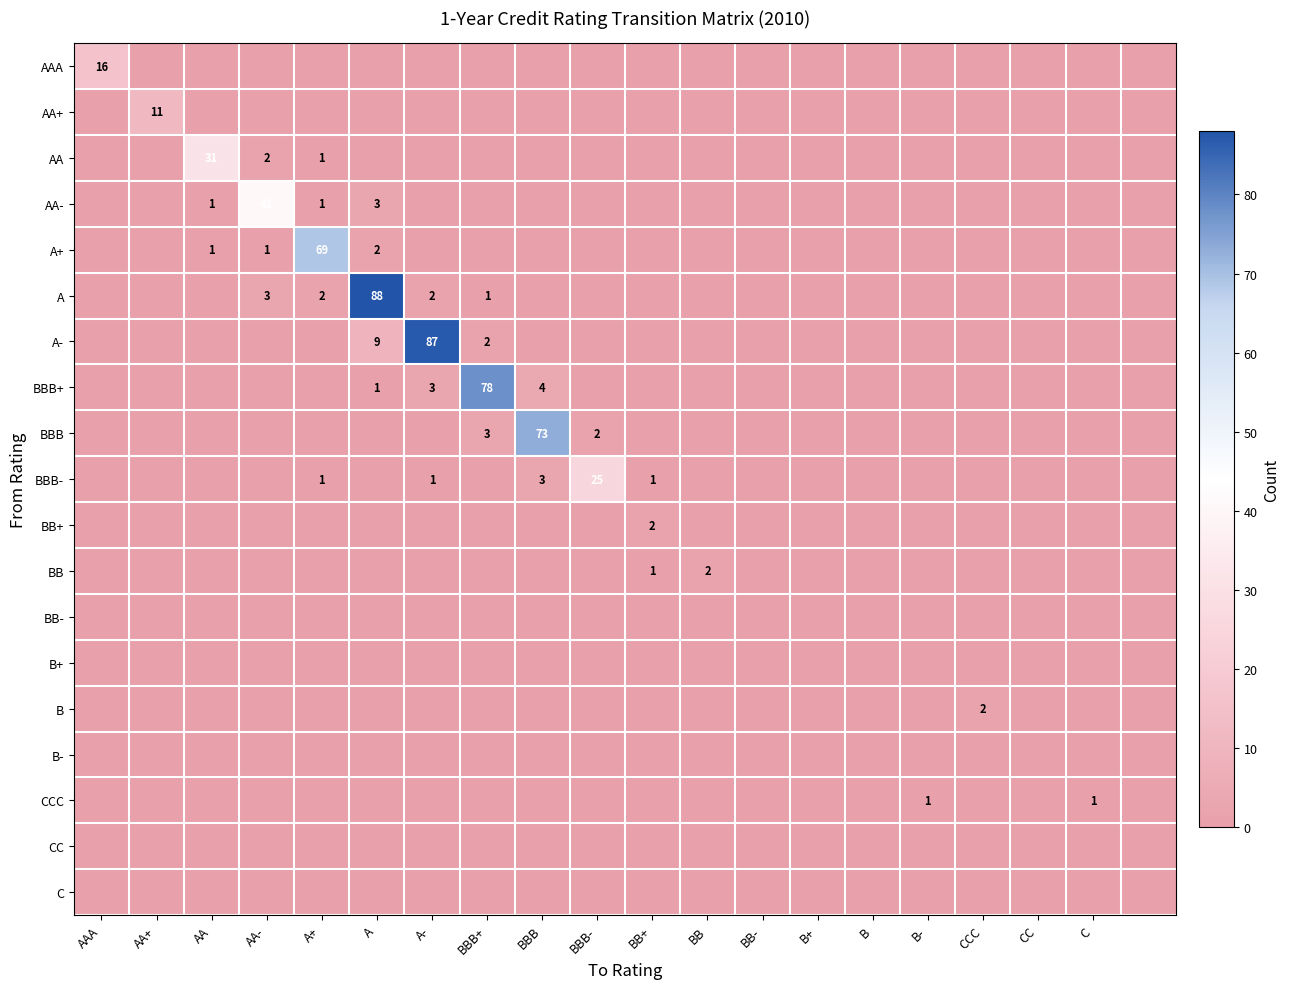

What is the sum of the AA- values at A+ and AA-?

42